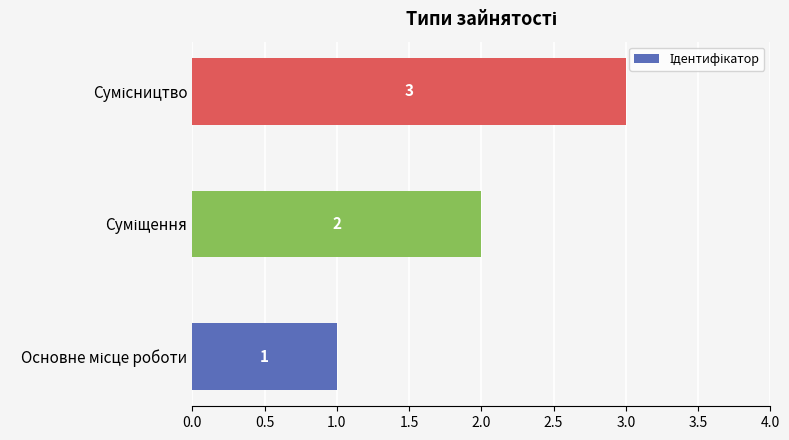

Count the values in the range 1 to 3.

3